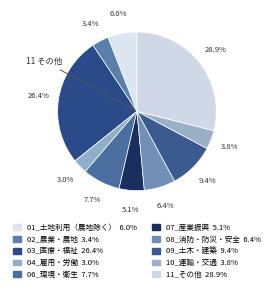

Count the number of slices in the pie.

10